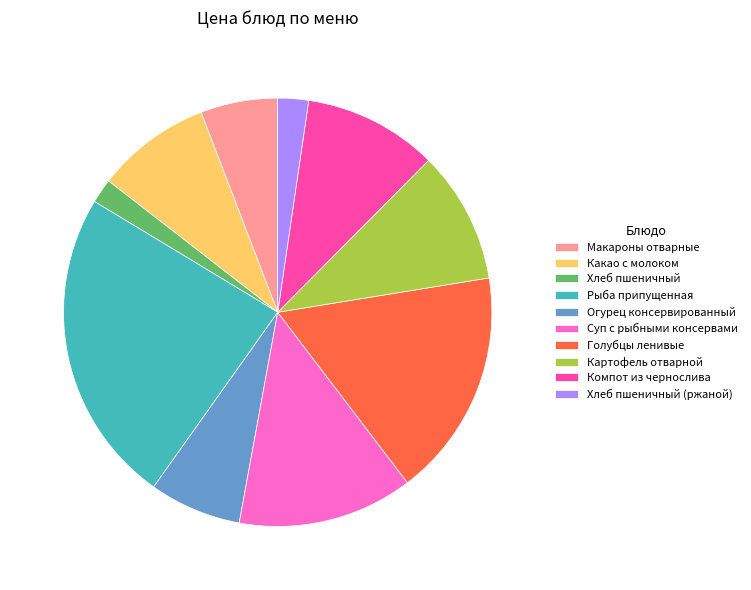

Which slice is the largest?

Рыба припущенная